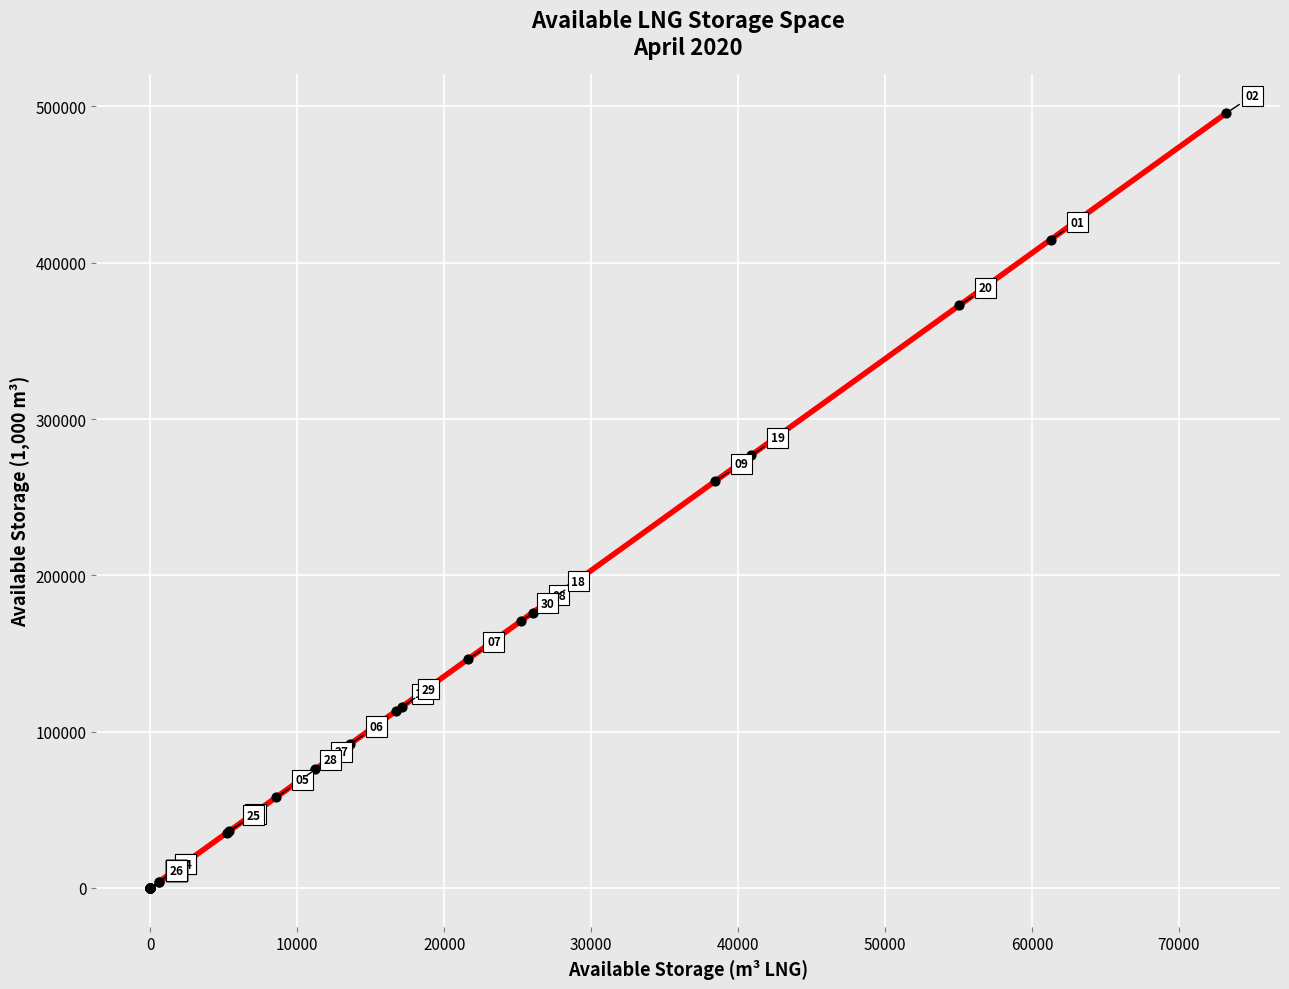

What Y value in the scatter plot is closest to 247838?

260265